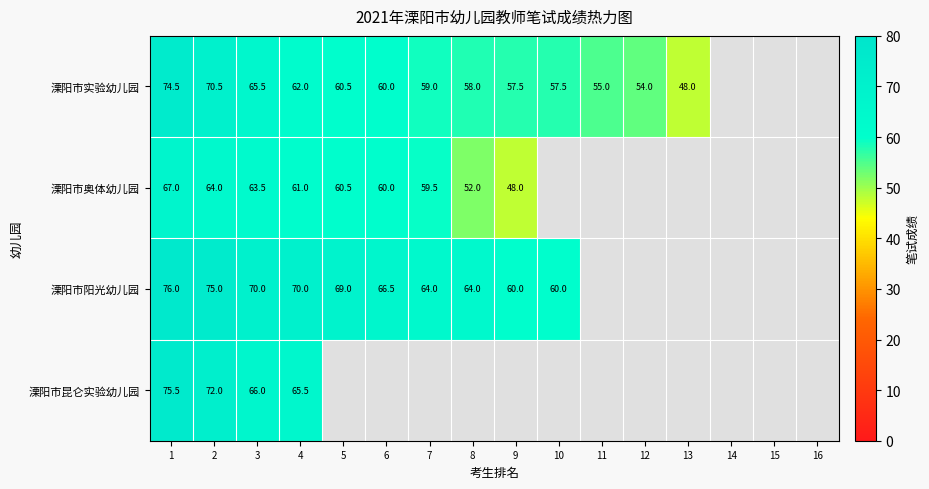

Between 16 and 1, which is larger?

1